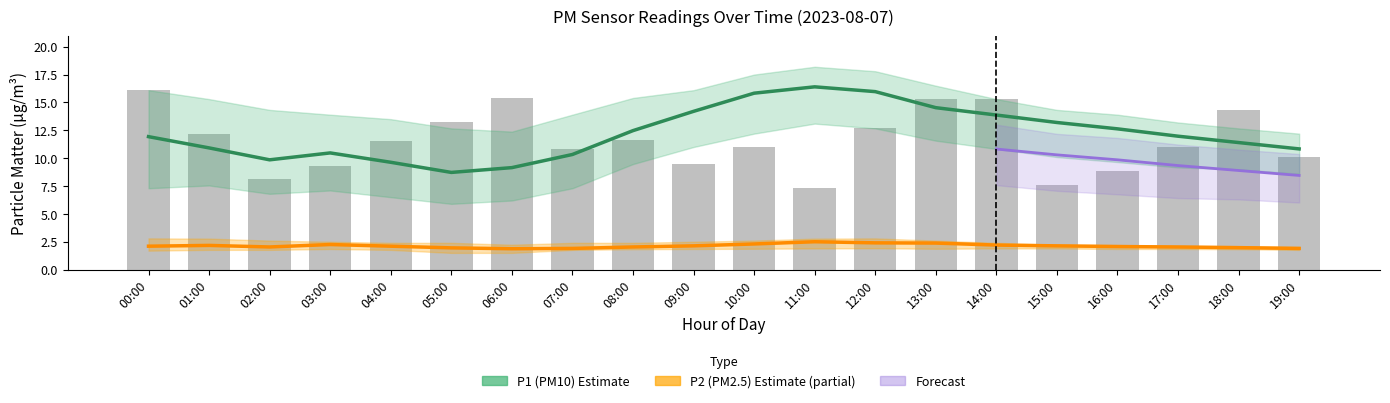

Which series has the widest spread of values?

P1